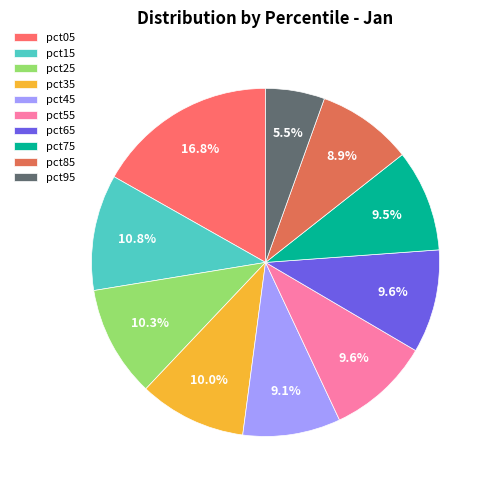

Is the sum of pct75 and pct05 greater than half?

No